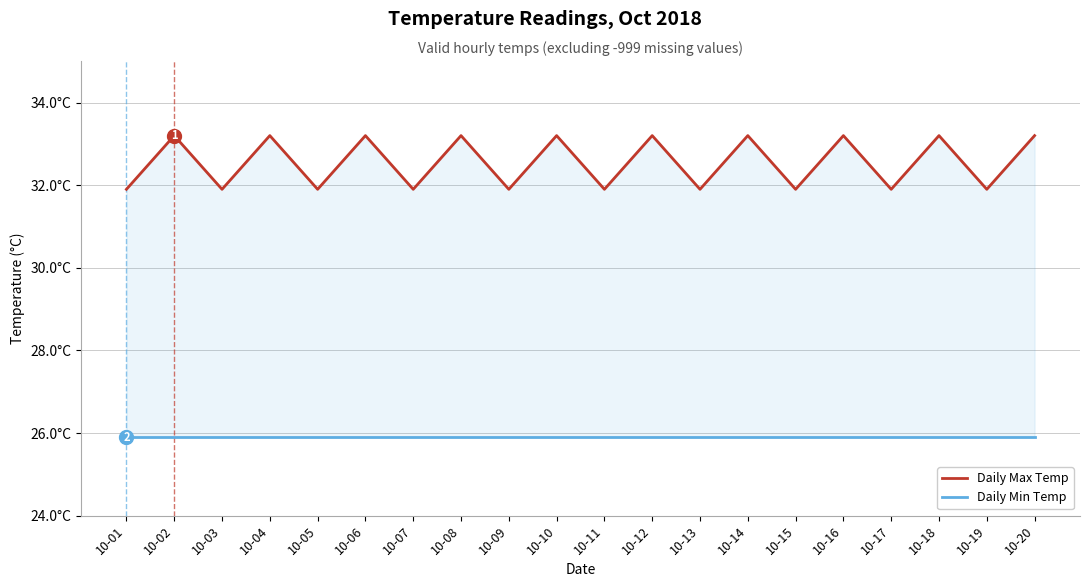

Is the value of Daily Max Temp at 10-12 greater than the value of Daily Min Temp at 10-03?

Yes